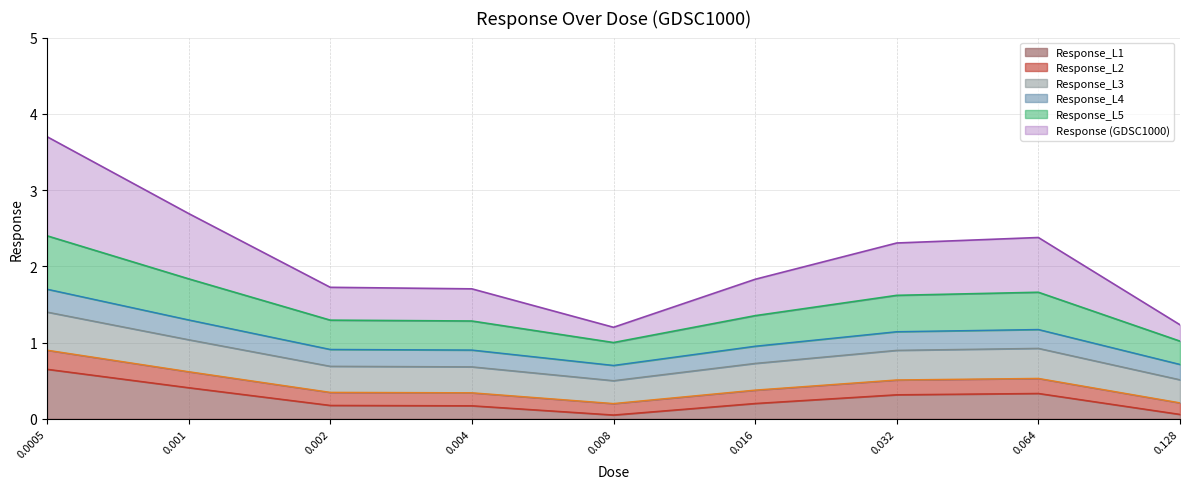

What is the highest value of the Response_L1 series?

0.7